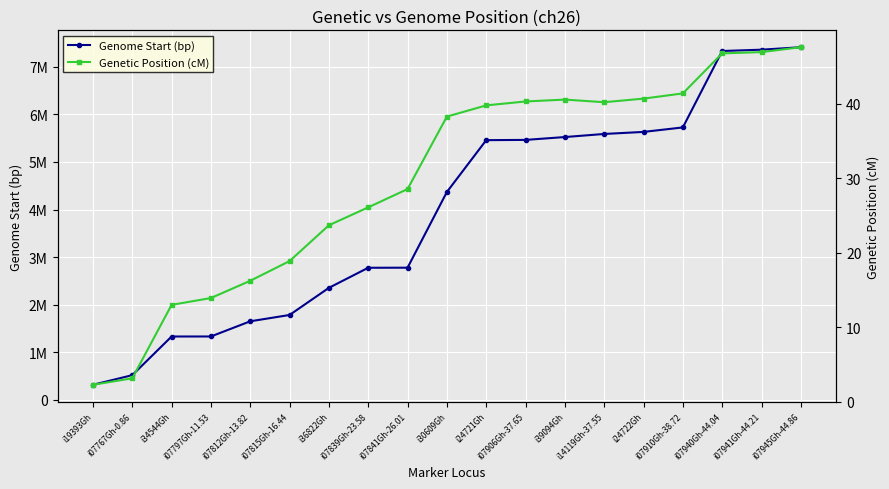

What is the label of the 4th point from the right?

i07910Gh-38.72